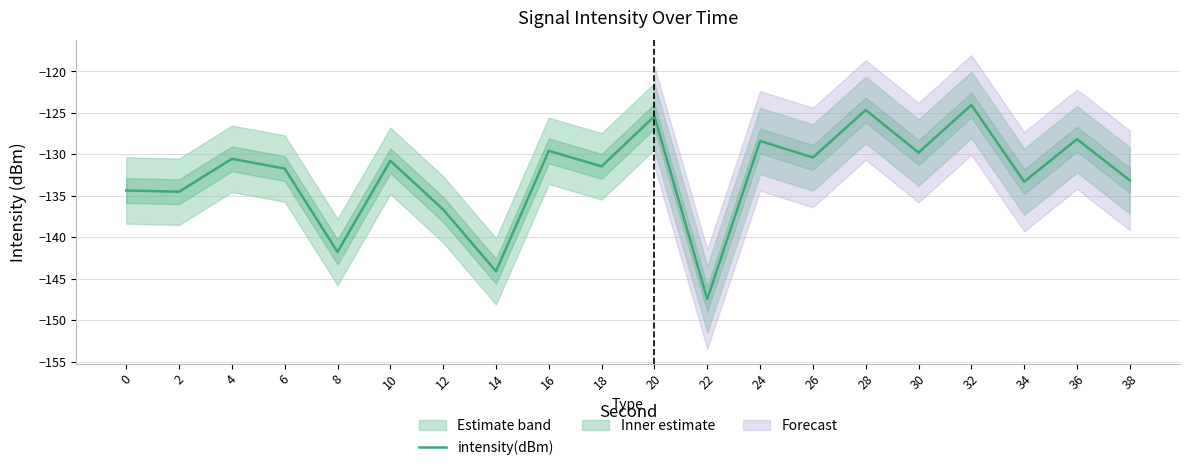

How many lines are shown in the chart?

1